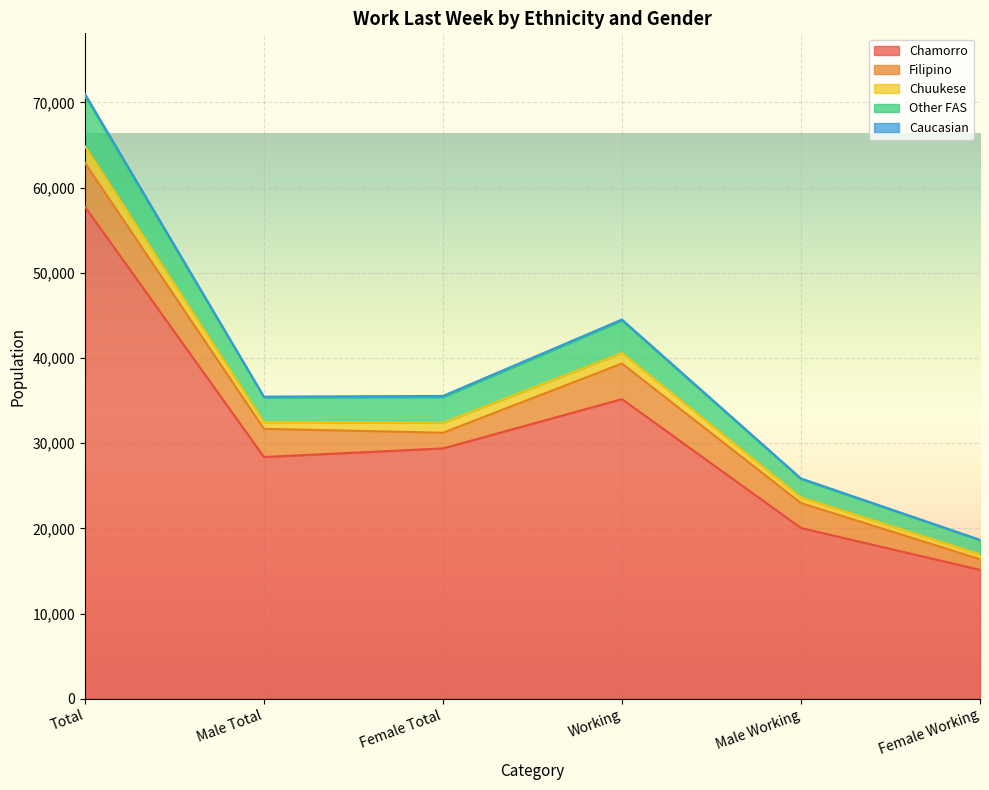

True or false: Chuukese has a value of 792 at Male Total.

True